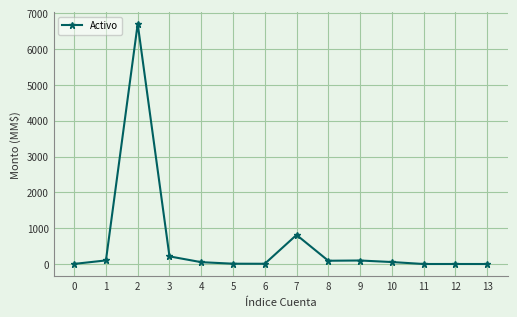

What is the ratio of the value at 10 to the value at 3?

0.3